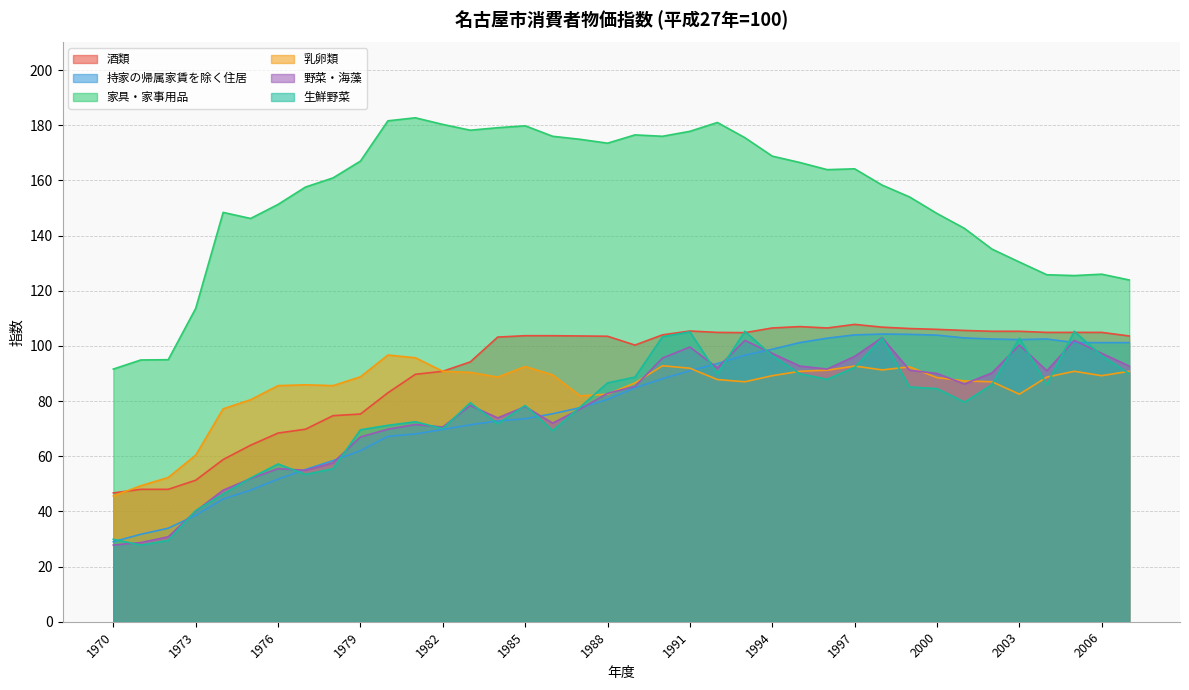

How many values in the 家具・家事用品 series exceed 163?

19